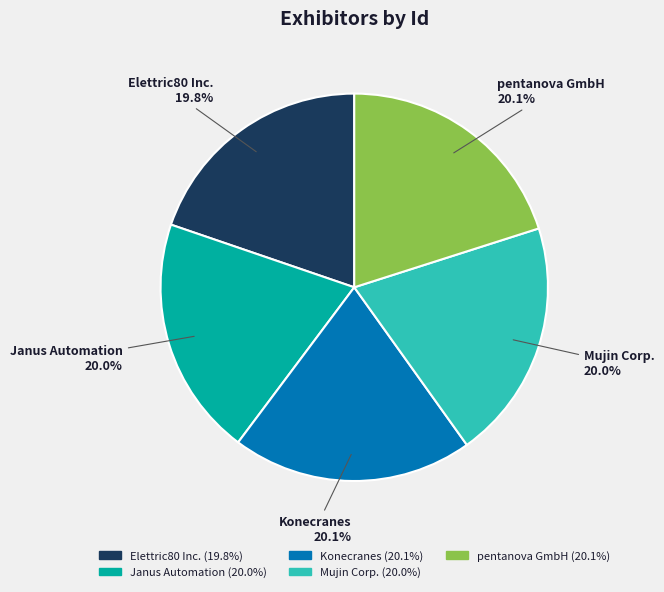

To the nearest percent, what portion does Mujin Corp. represent?

20%